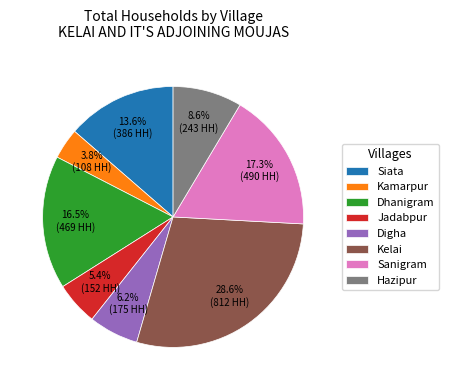

What is the ratio of the value at Dhanigram to the value at Digha?

2.7